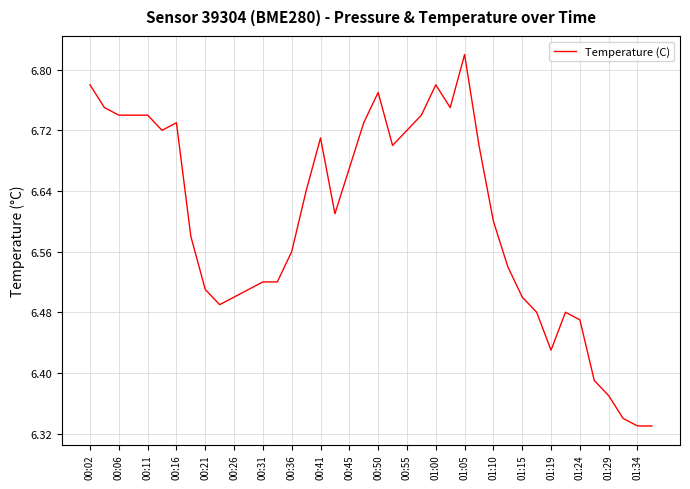

What is the difference between the maximum and minimum values?

0.5